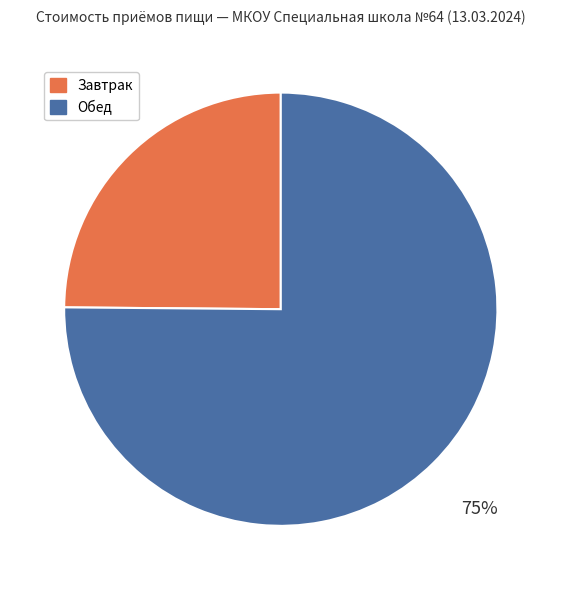

Is there any slice that represents more than half of the pie?

Yes